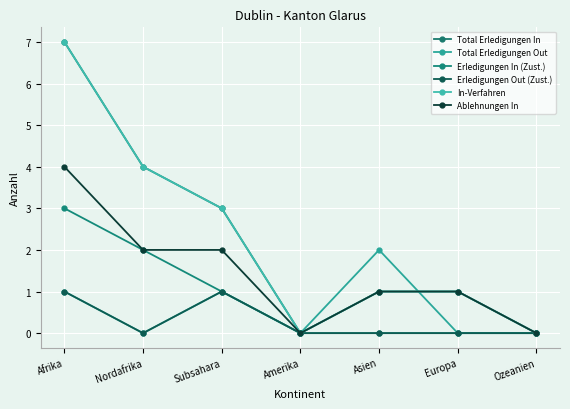

What is the difference between the maximum and minimum values in the Total Erledigungen Out series?

2